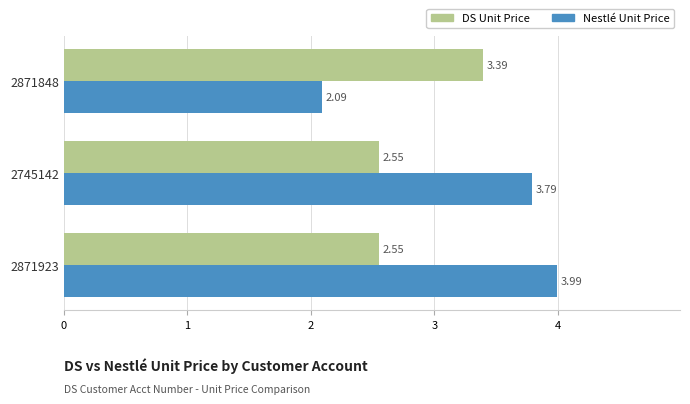

At how many categories does at least one series exceed 2?

3